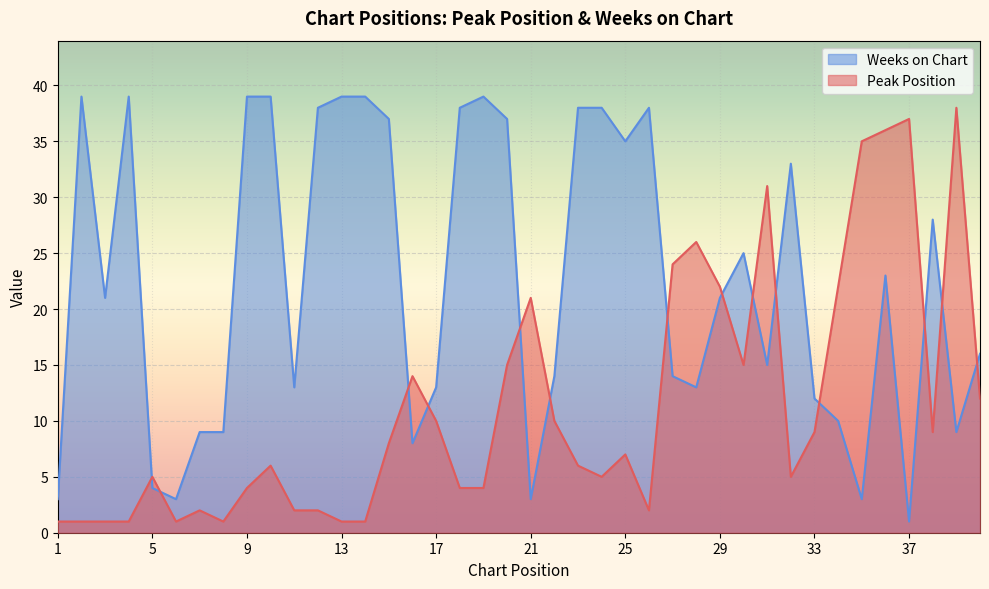

Which series ends up on top after the final intersection of Peak Position and Weeks on Chart?

Weeks on Chart